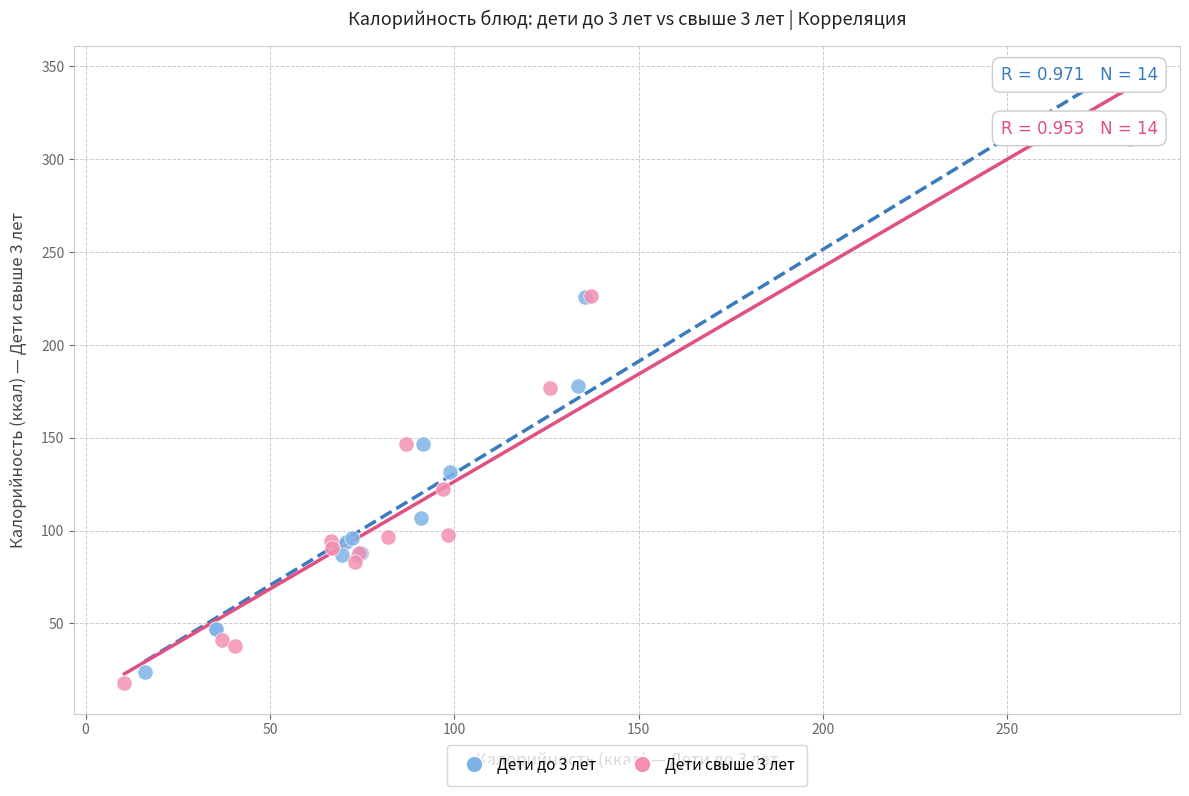

Which series has the largest Y range (max minus min)?

Дети до 3 лет